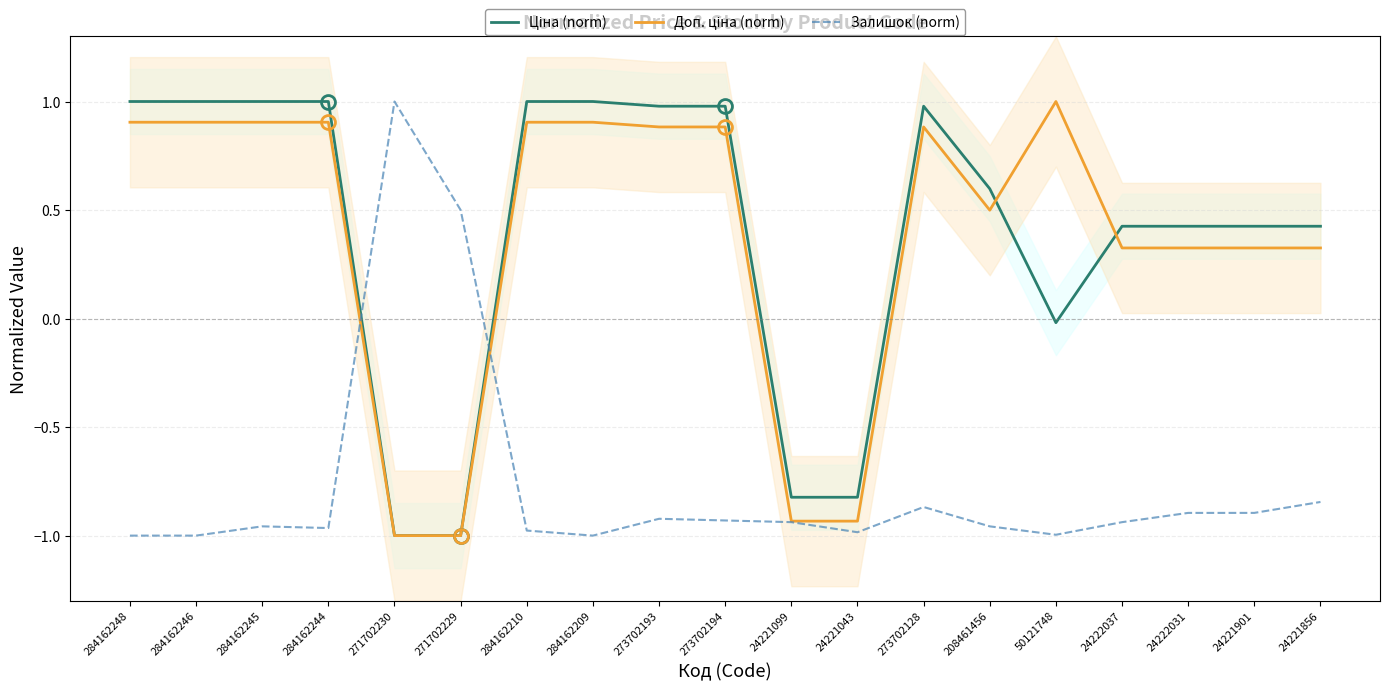

List the labels in order of Доп. ціна (norm) value, smallest first.

271702230, 271702229, 24221099, 24221043, 24222037, 24222031, 24221901, 24221856, 208461456, 273702193, 273702194, 273702128, 284162248, 284162246, 284162245, 284162244, 284162210, 284162209, 50121748